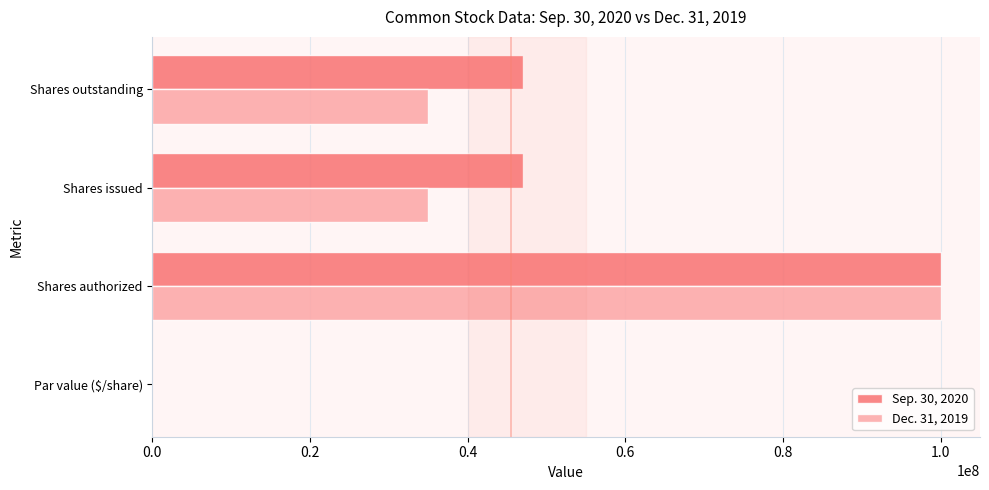

Which series has the largest total across all categories?

Sep. 30, 2020